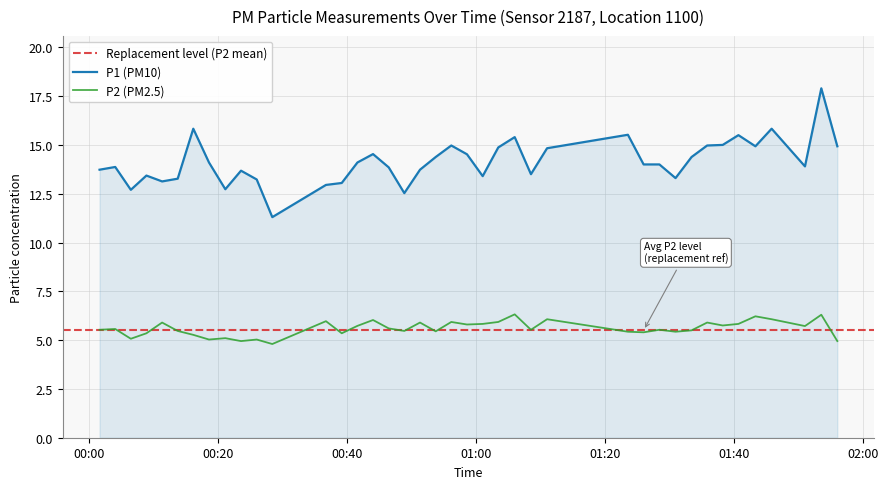

Reading left to right, extract all data points from this chart.

P1: 13.7	13.9	12.7	13.4	13.1	13.3	15.8	14.1	12.7	13.7	13.2	11.3	12.9	13.1	14.1	14.5	13.8	12.5	13.7	14.4	15.0	14.5	13.4	14.9	15.4	13.5	14.8	15.5	14.0	14.0	13.3	14.4	15.0	15.0	15.5	14.9	15.8	13.9	17.9	14.9
P2: 5.5	5.6	5.1	5.3	5.9	5.5	5.3	5.0	5.1	5.0	5.0	4.8	6.0	5.3	5.7	6.0	5.6	5.5	5.9	5.5	5.9	5.8	5.8	5.9	6.3	5.5	6.1	5.4	5.4	5.5	5.4	5.5	5.9	5.8	5.8	6.2	6.1	5.7	6.3	5.0